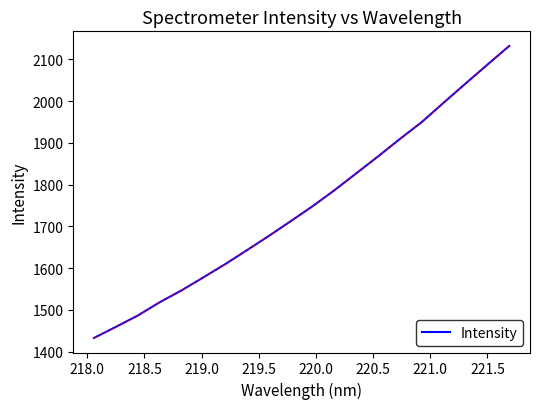

How many lines are shown in the chart?

1